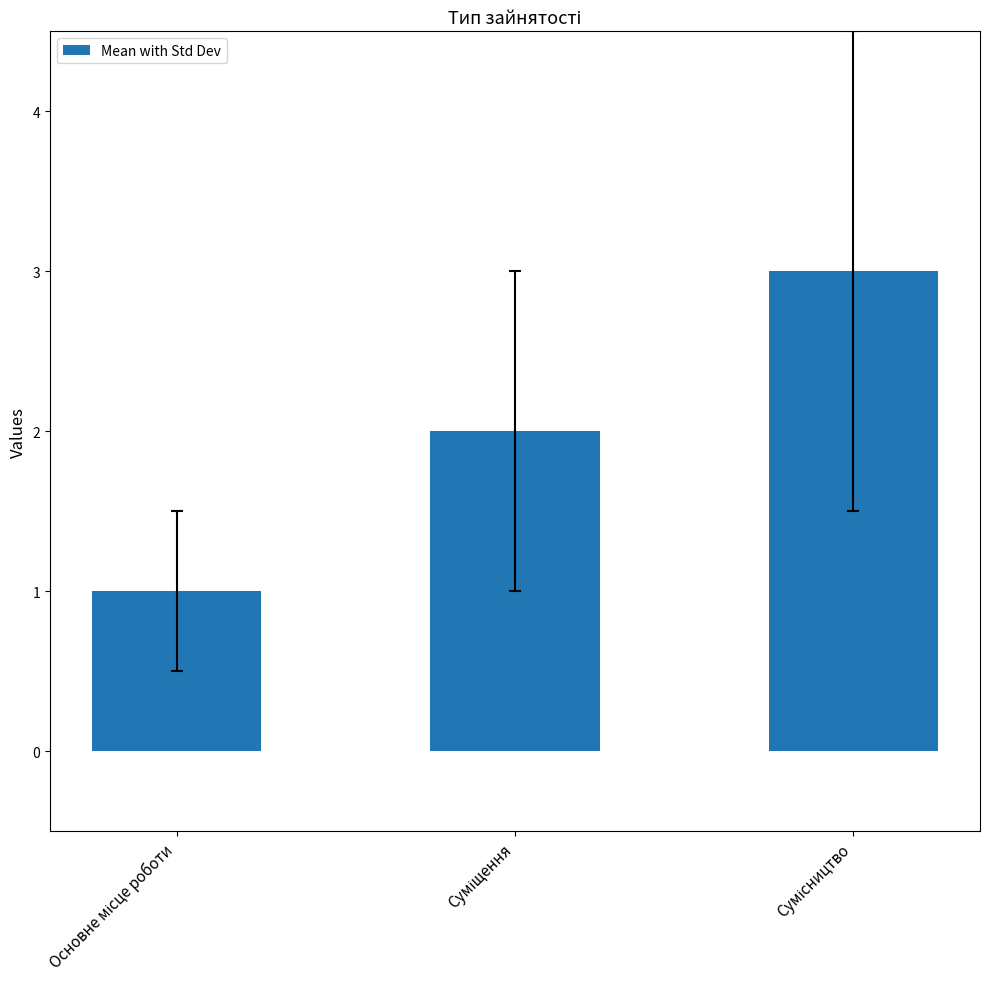

What is the maximum value shown in the chart?

3